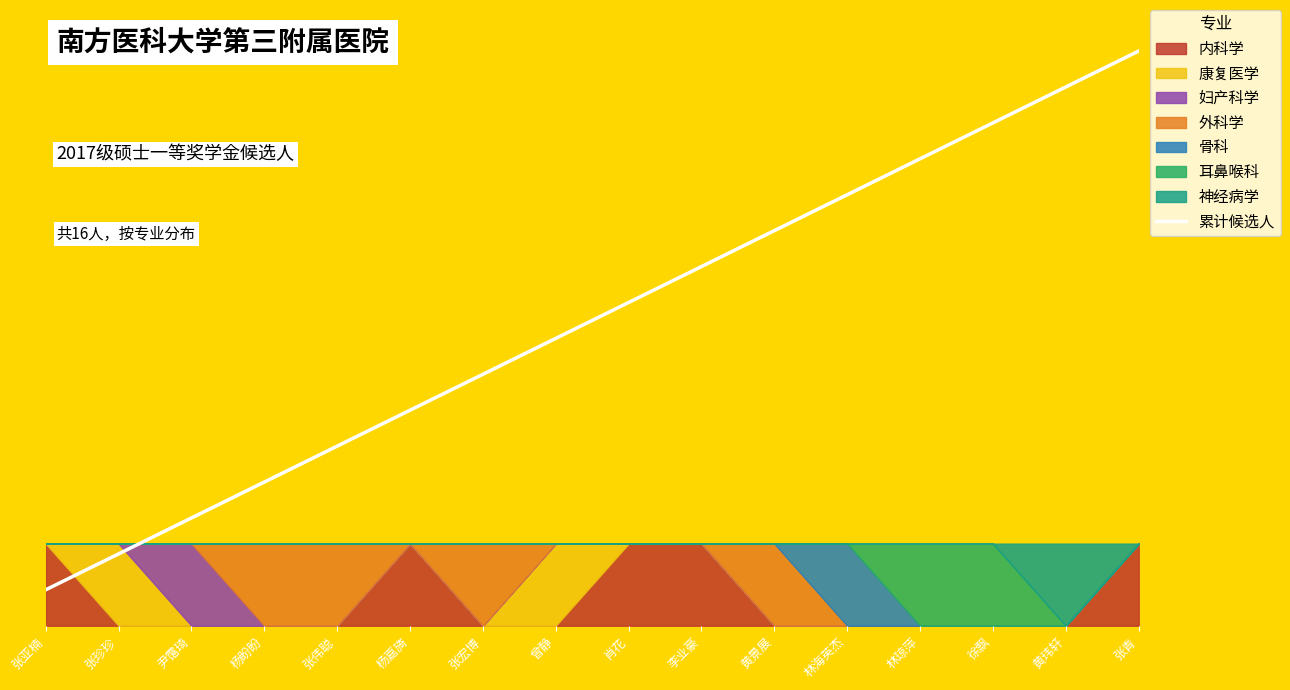

What is the label of the 8th point from the right?

肖花